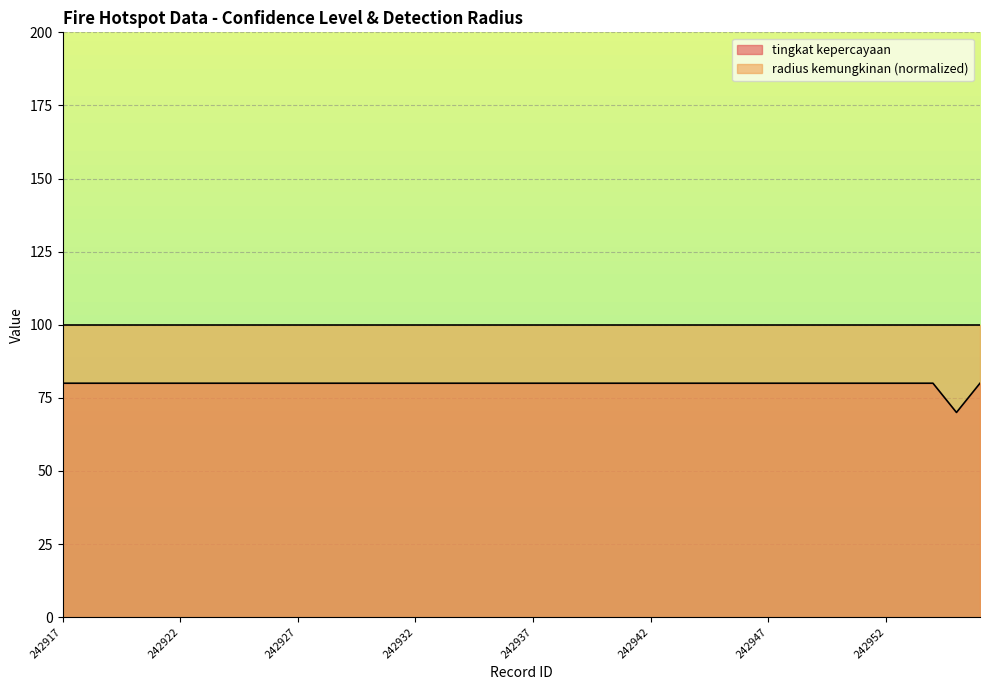

What is the value of the 18th point from the left?

80